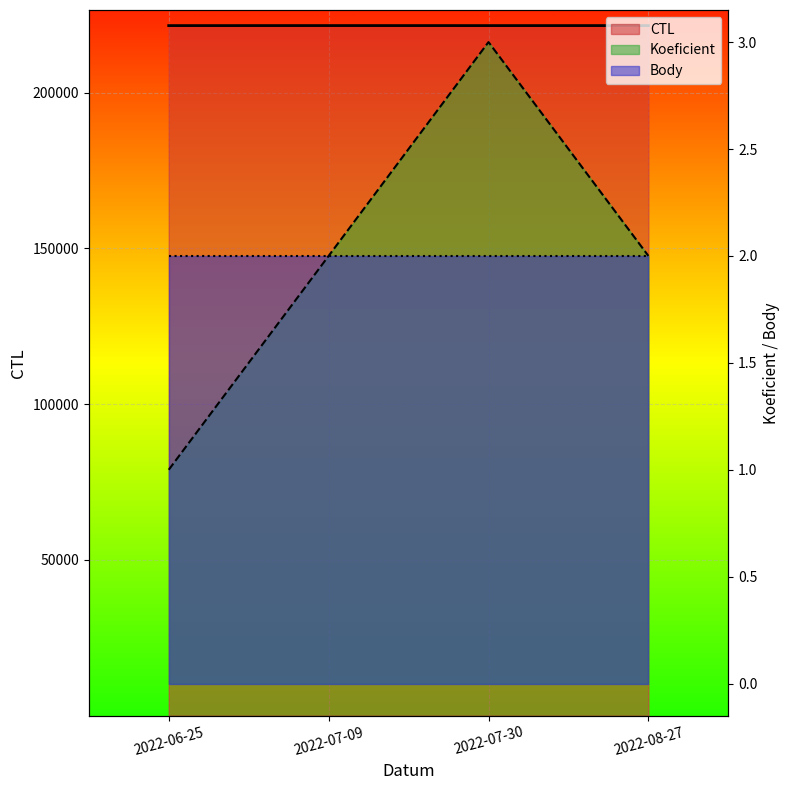

True or false: CTL has more than 2 interior local peaks.

False